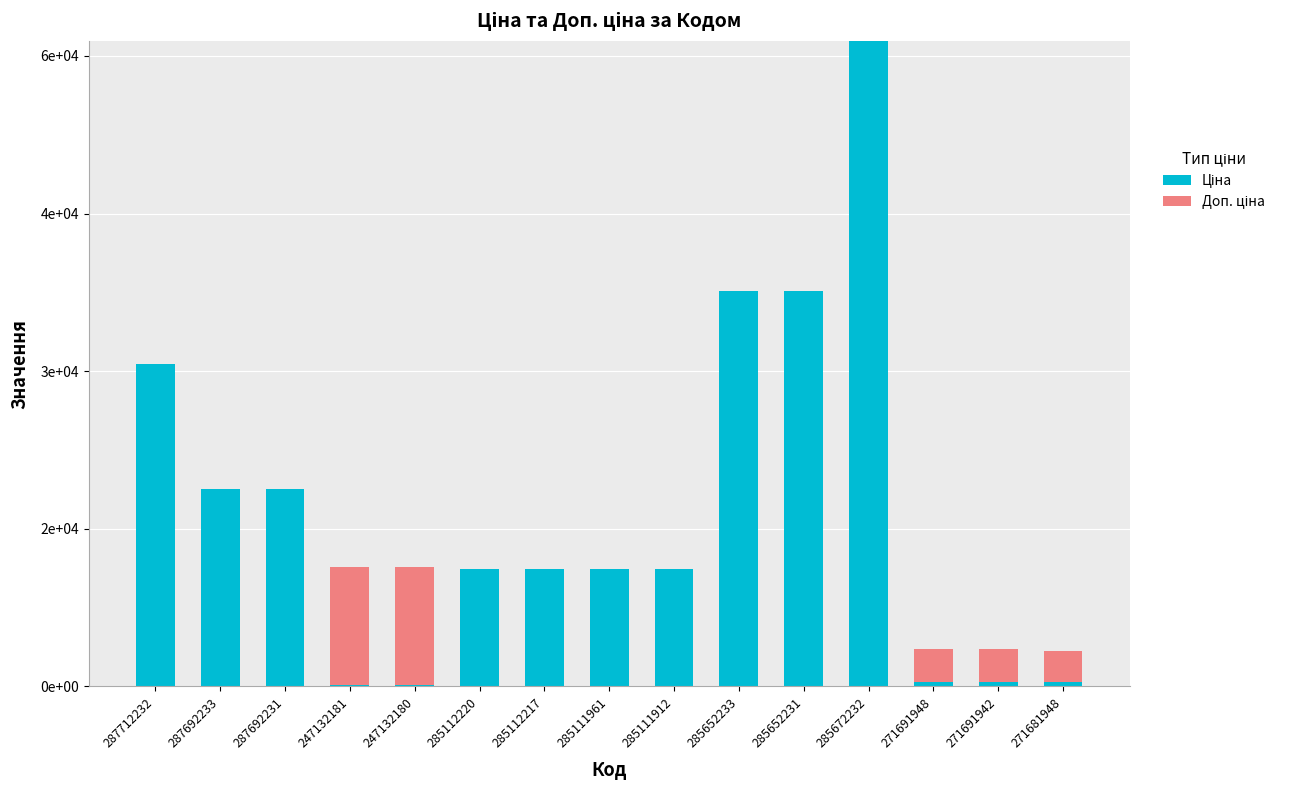

Which series has the largest total across all categories?

Ціна